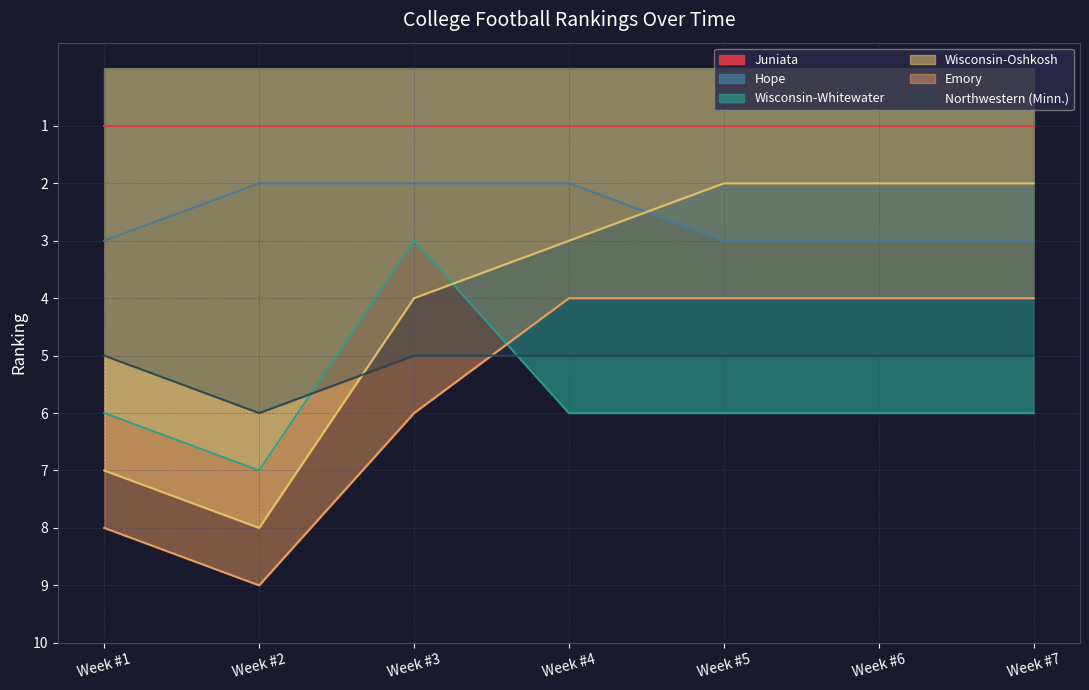

True or false: Hope has more than 1 interior local peaks.

False